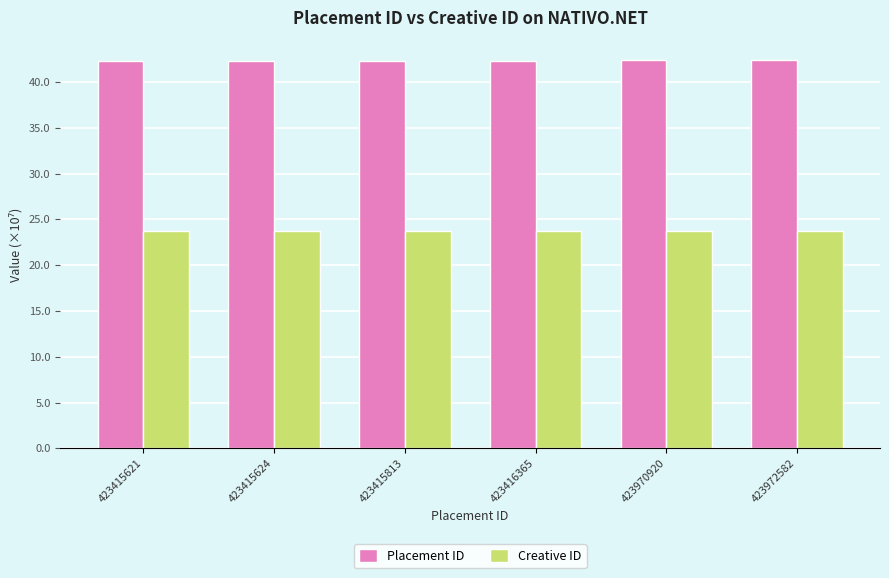

What is the greatest value displayed?

42.4